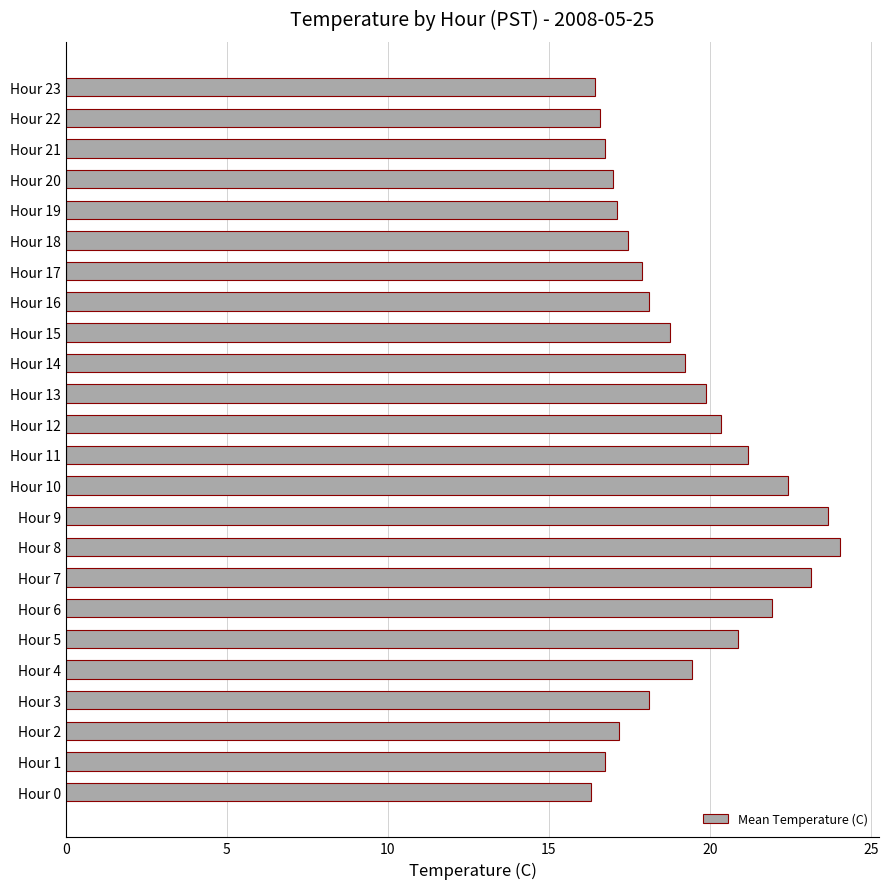

What is the difference between the values at Hour 13 and Hour 18?

2.4